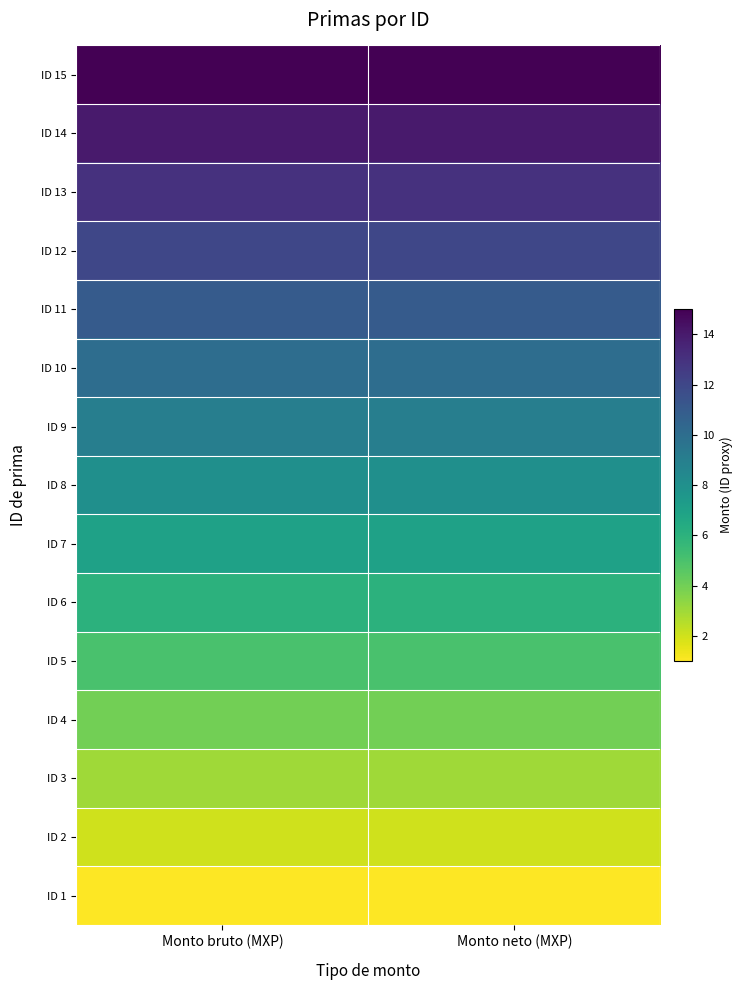

Which label corresponds to the smallest value in the chart?

Monto bruto (MXP)